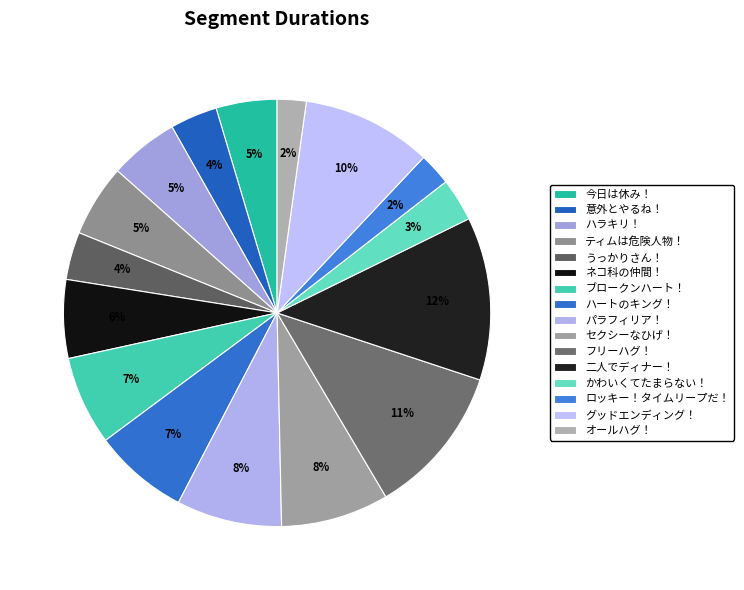

True or false: オールハグ！ accounts for 2% of the total.

True